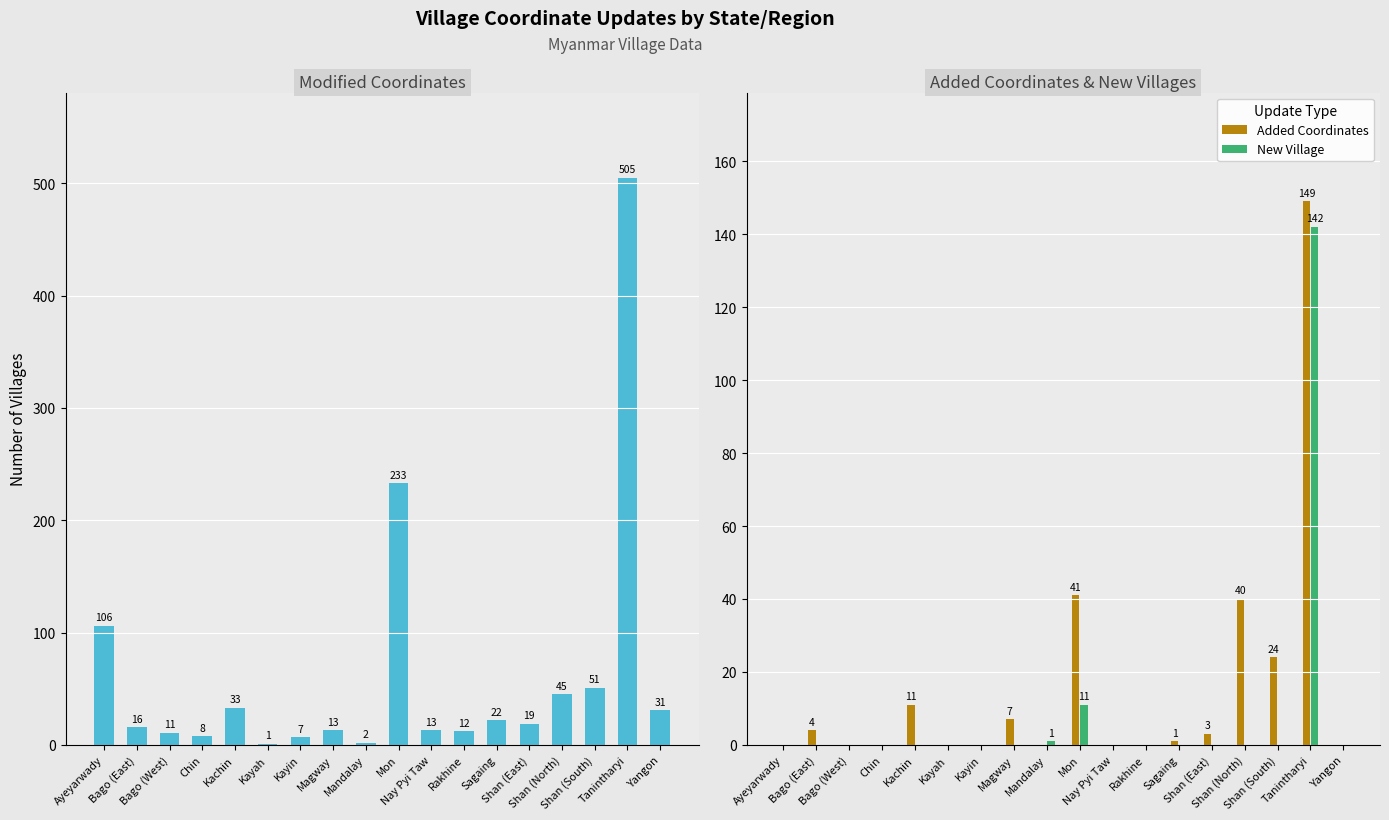

What is the sum of the Added Coordinates values at Yangon and Sagaing?

1